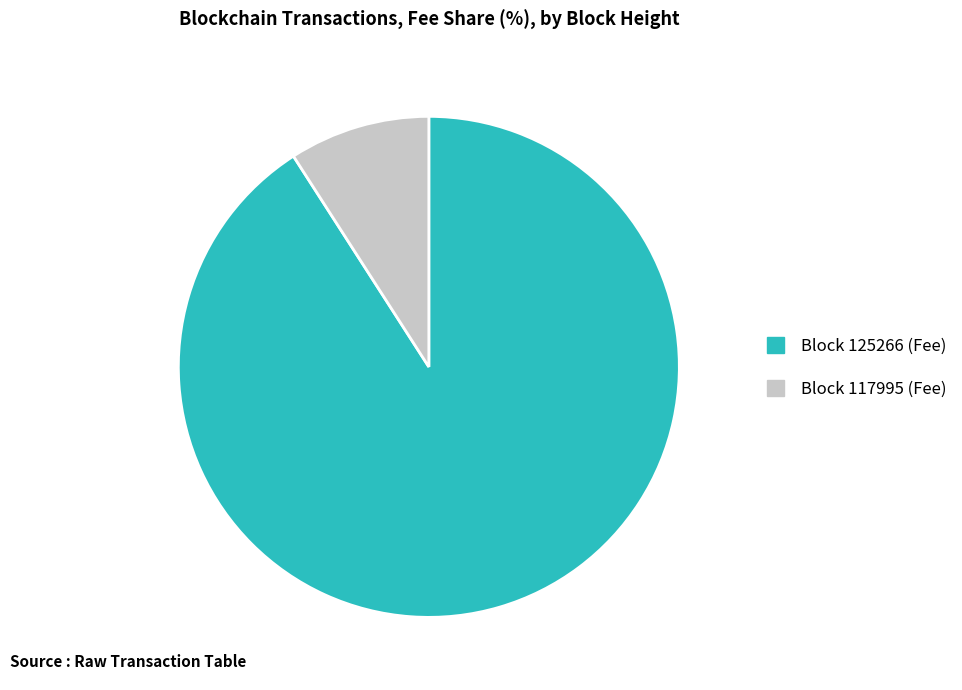

Is there any slice that represents more than half of the pie?

Yes